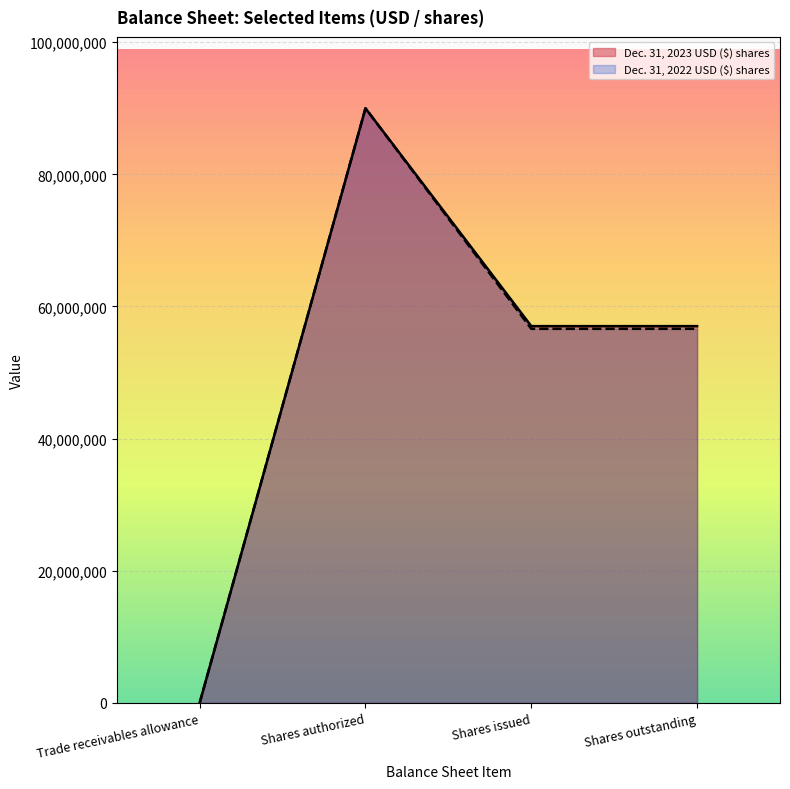

Which series has the largest range (max minus min)?

Dec. 31, 2023 USD ($) shares